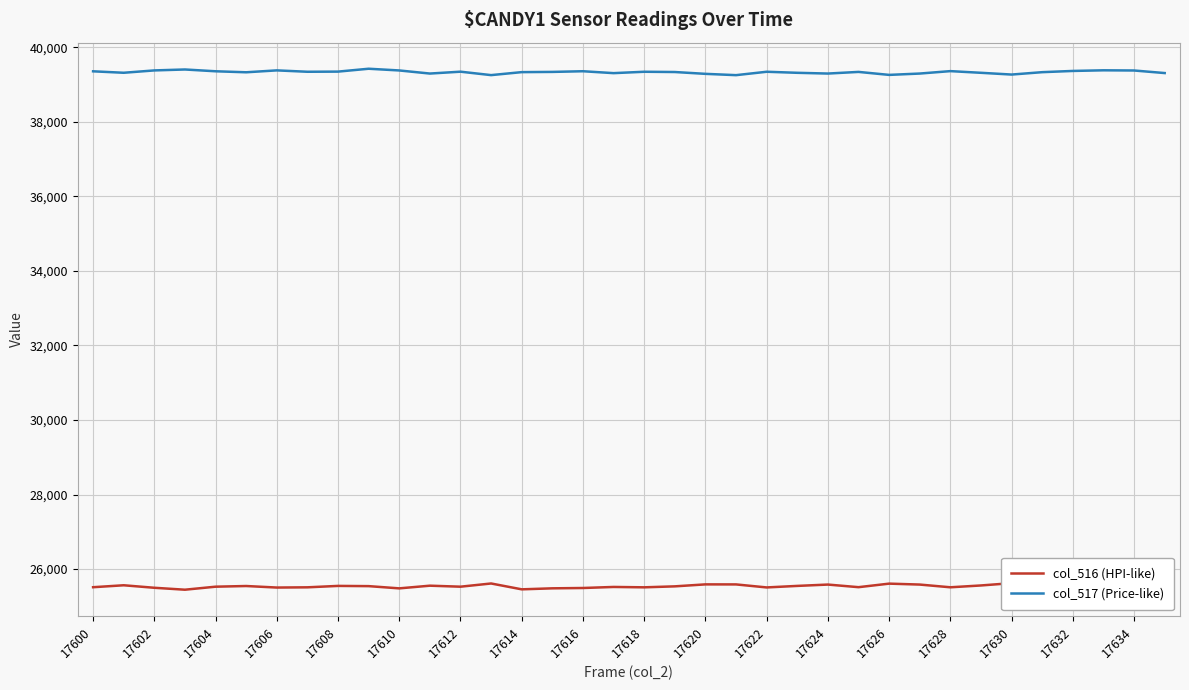

How many interior local peaks does the col_517 (Price-like) series have?

10